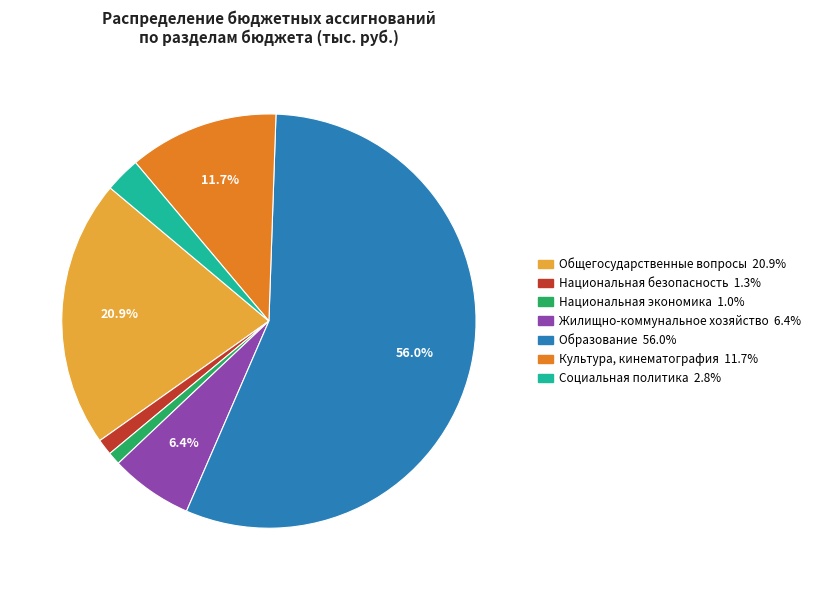

Rank the categories by value from highest to lowest.

Образование, Общегосударственные вопросы, Культура, кинематография, Жилищно-коммунальное хозяйство, Социальная политика, Национальная безопасность, Национальная экономика